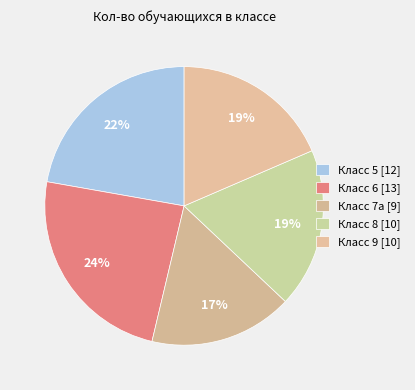

Count the number of slices in the pie.

5